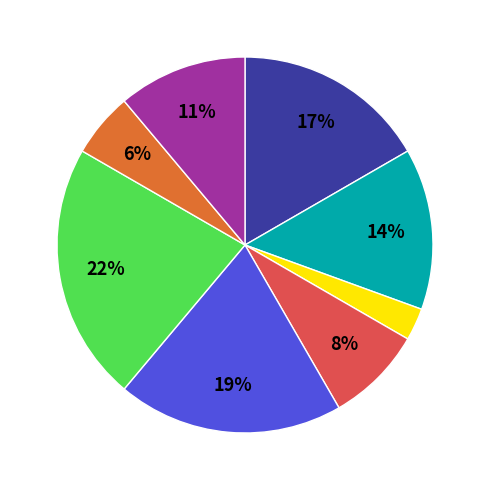

Is there any slice that represents more than half of the pie?

No